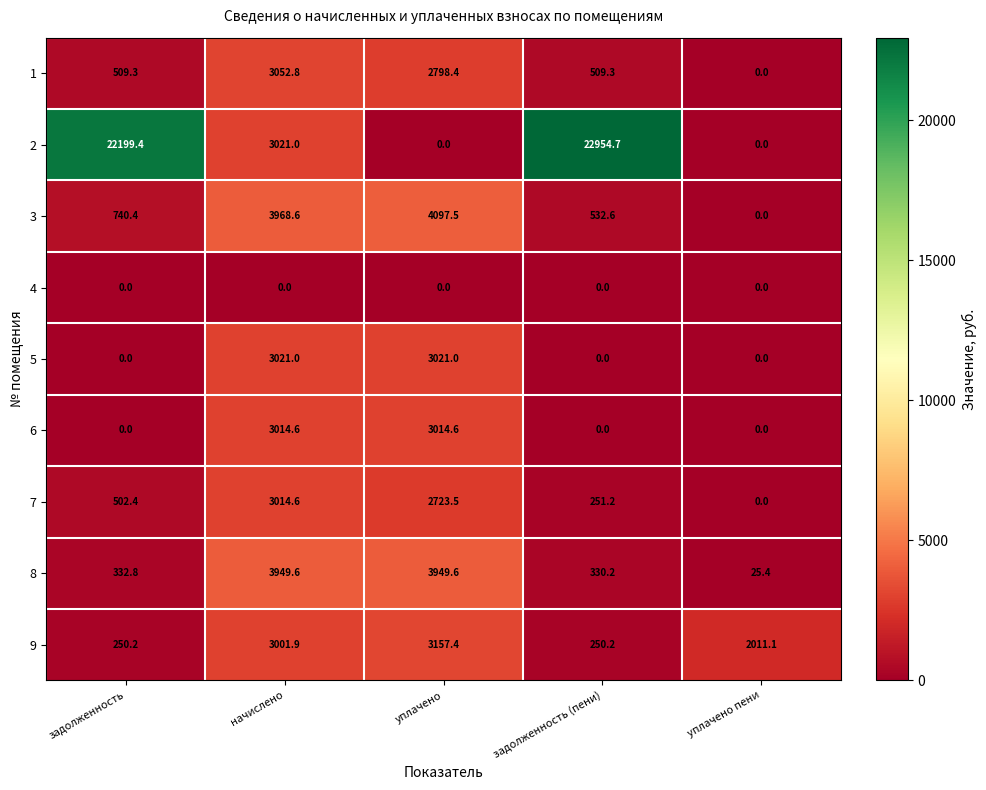

Which category has the highest value across all series?

задолженность (пени)